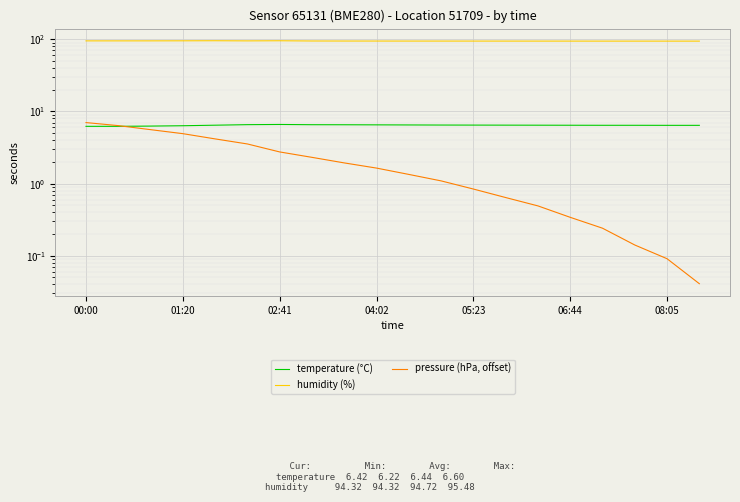

How many lines are shown in the chart?

3